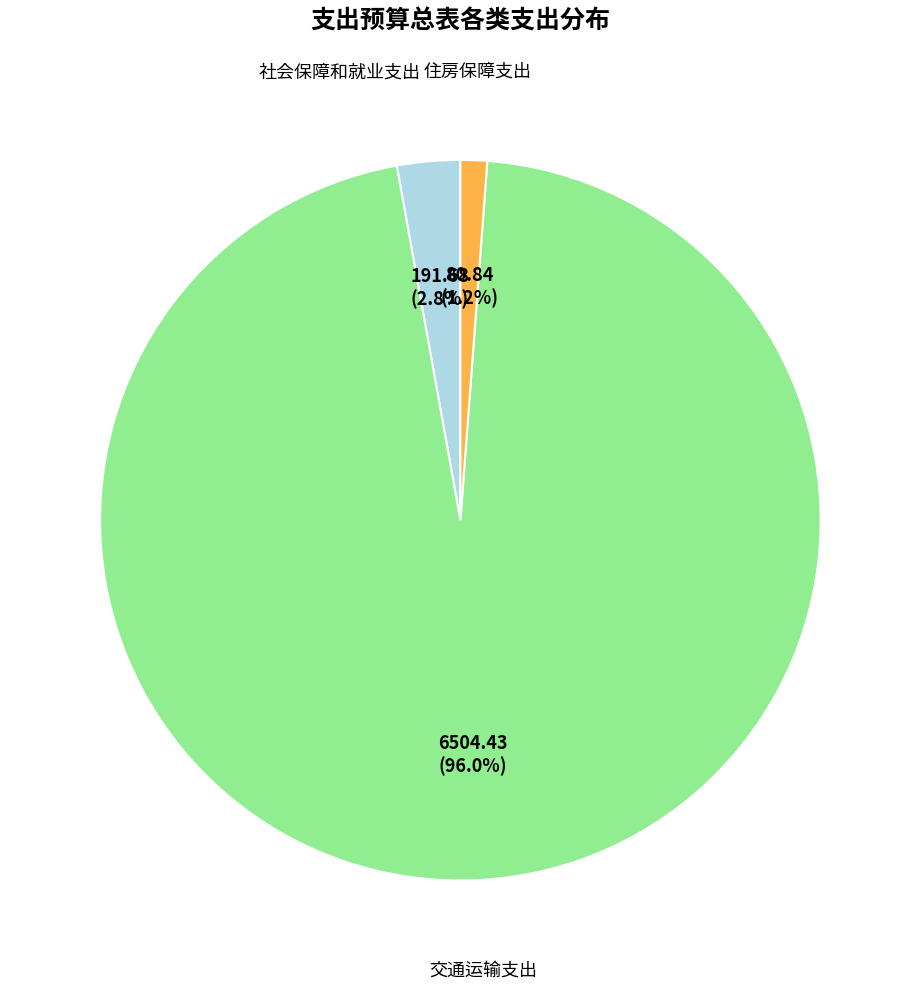

Does any single category account for the majority?

Yes